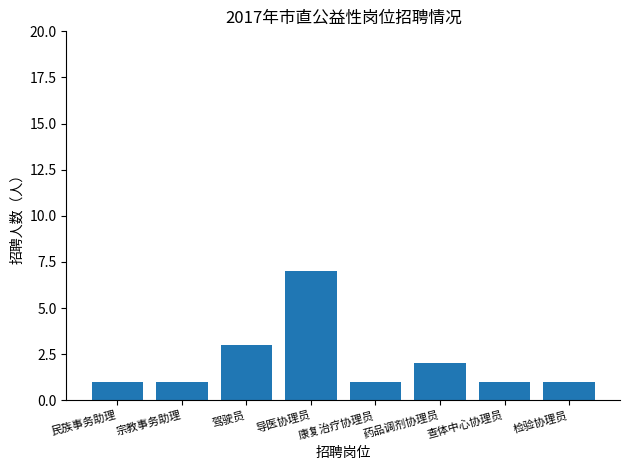

What is the label of the 1st bar from the right?

检验协理员